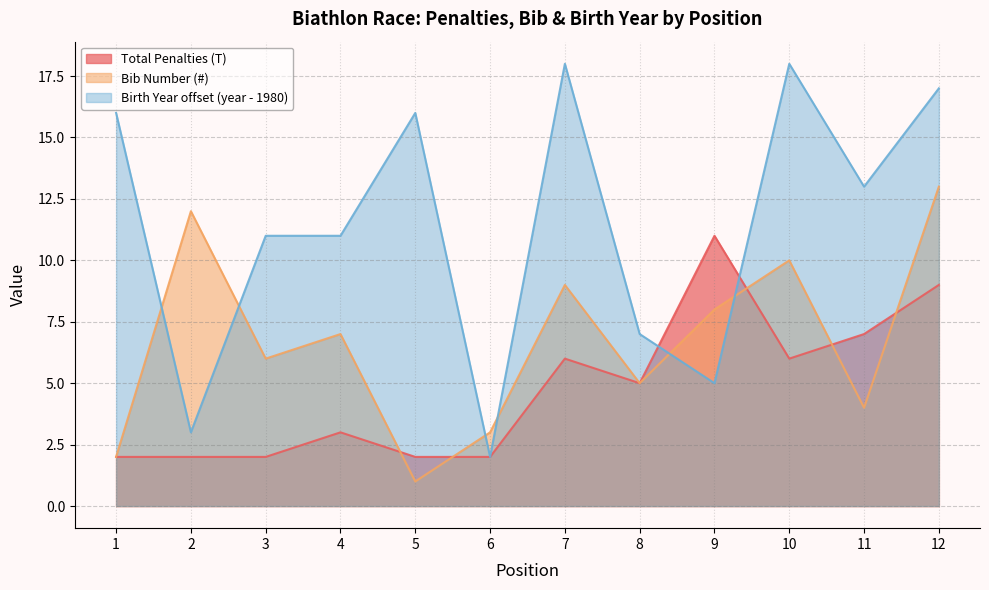

Count the number of categories in the chart.

12